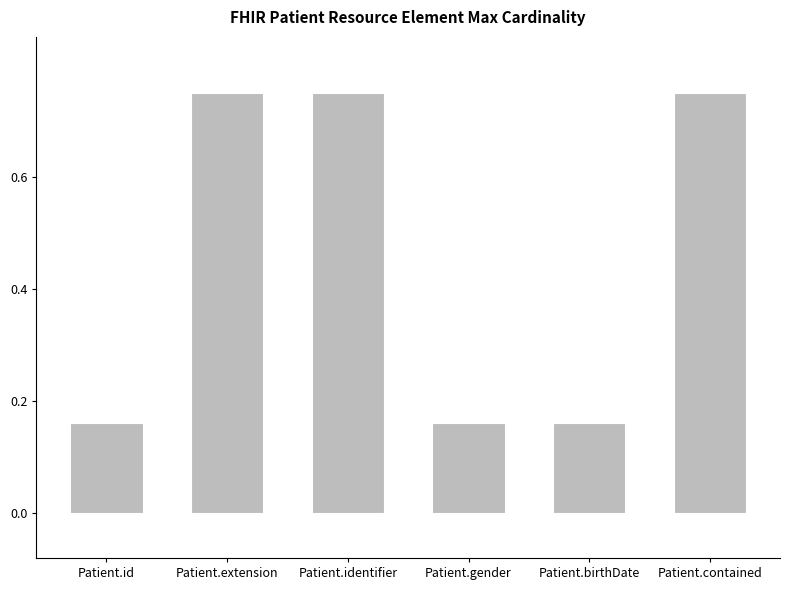

How many distinct data groups are displayed?

1